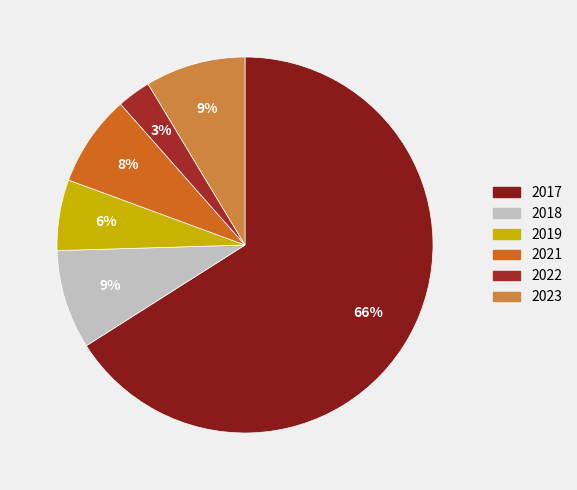

Is there a majority slice in this chart?

Yes